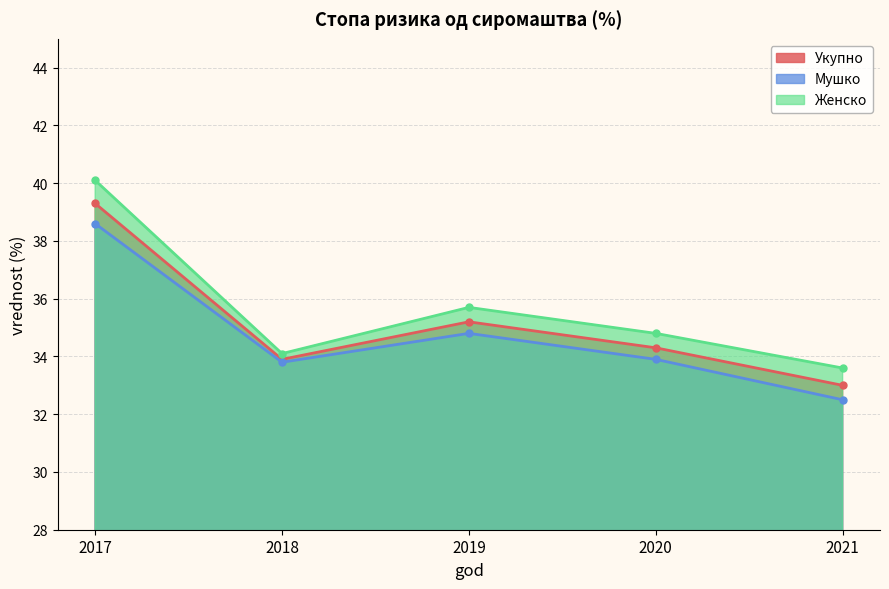

What is the maximum value shown in the chart?

40.1